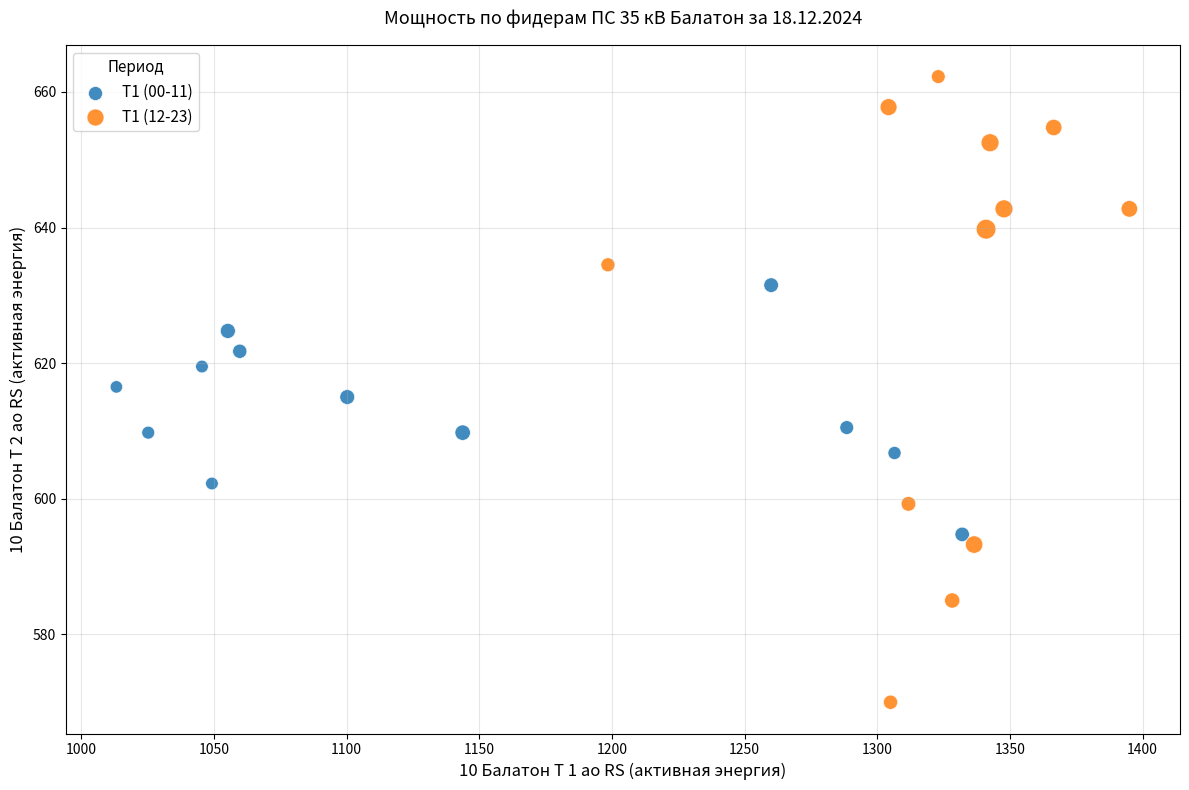

What are all the series names shown in the legend?

Т1 (00-11), Т1 (12-23)